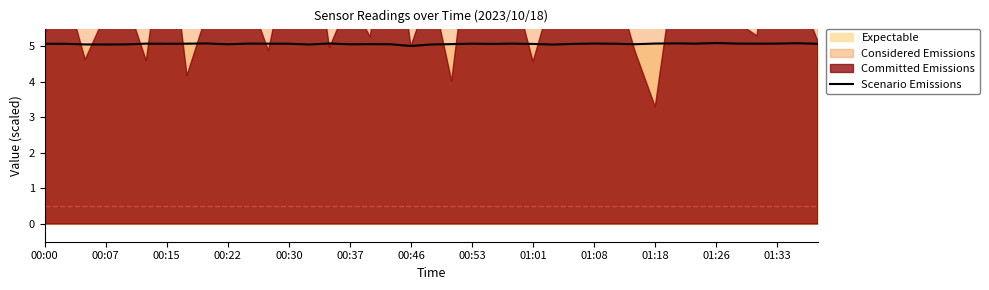

What is the value of the 15th point from the left?

5.1